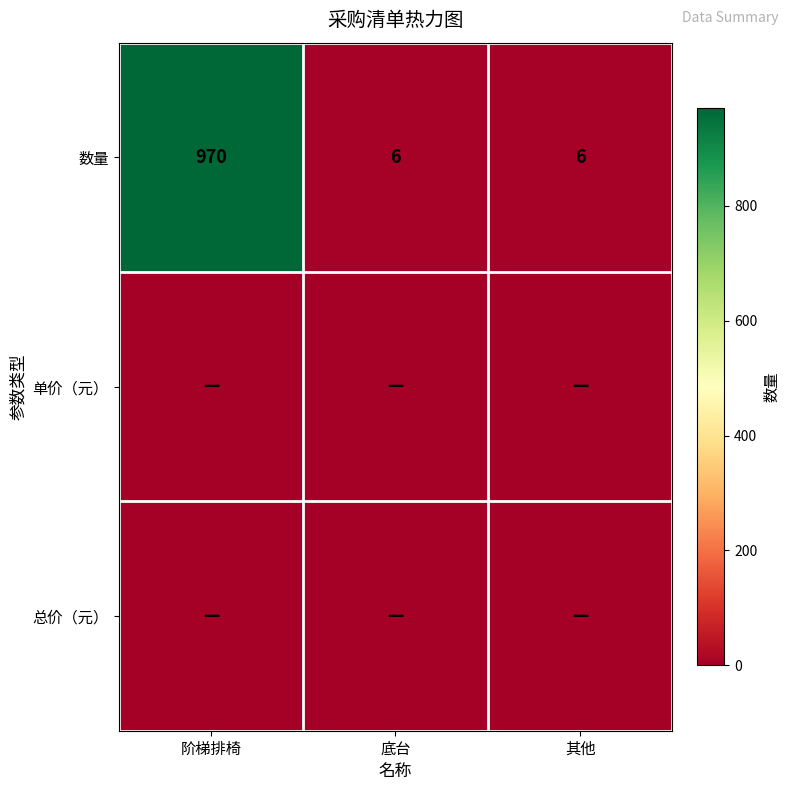

What value does the 数量 series have at 阶梯排椅, to the nearest 10?

970